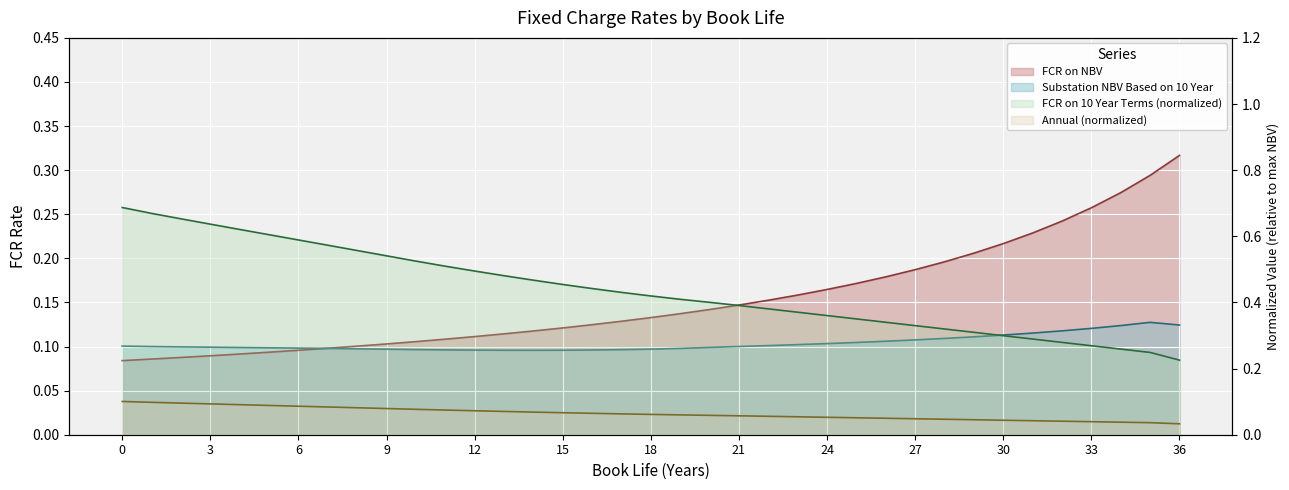

Between 6 and 29, which is larger?

6